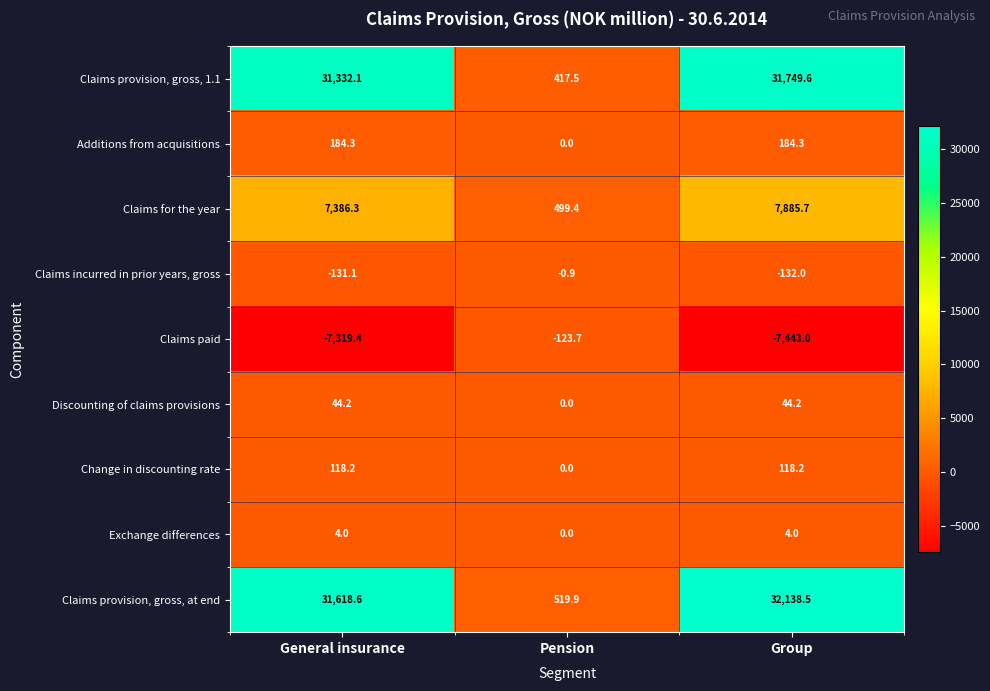

What is the greatest value displayed?

32138.5